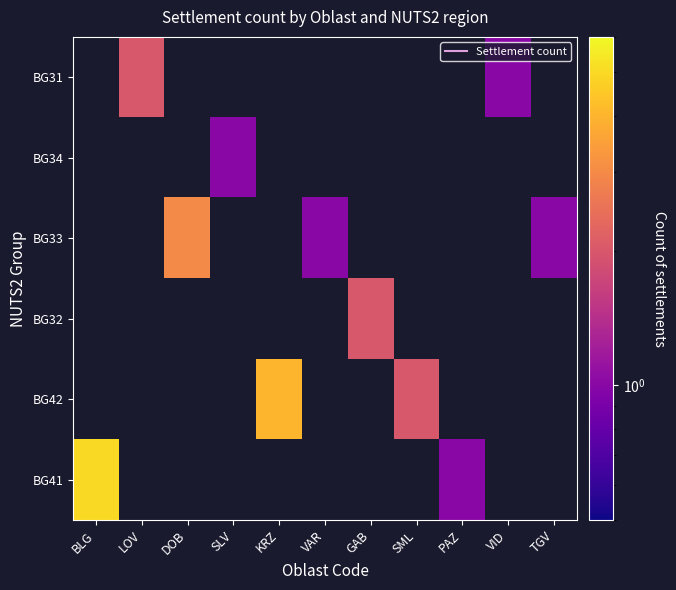

Is the value of BG32 at DOB greater than the value of BG34 at KRZ?

No